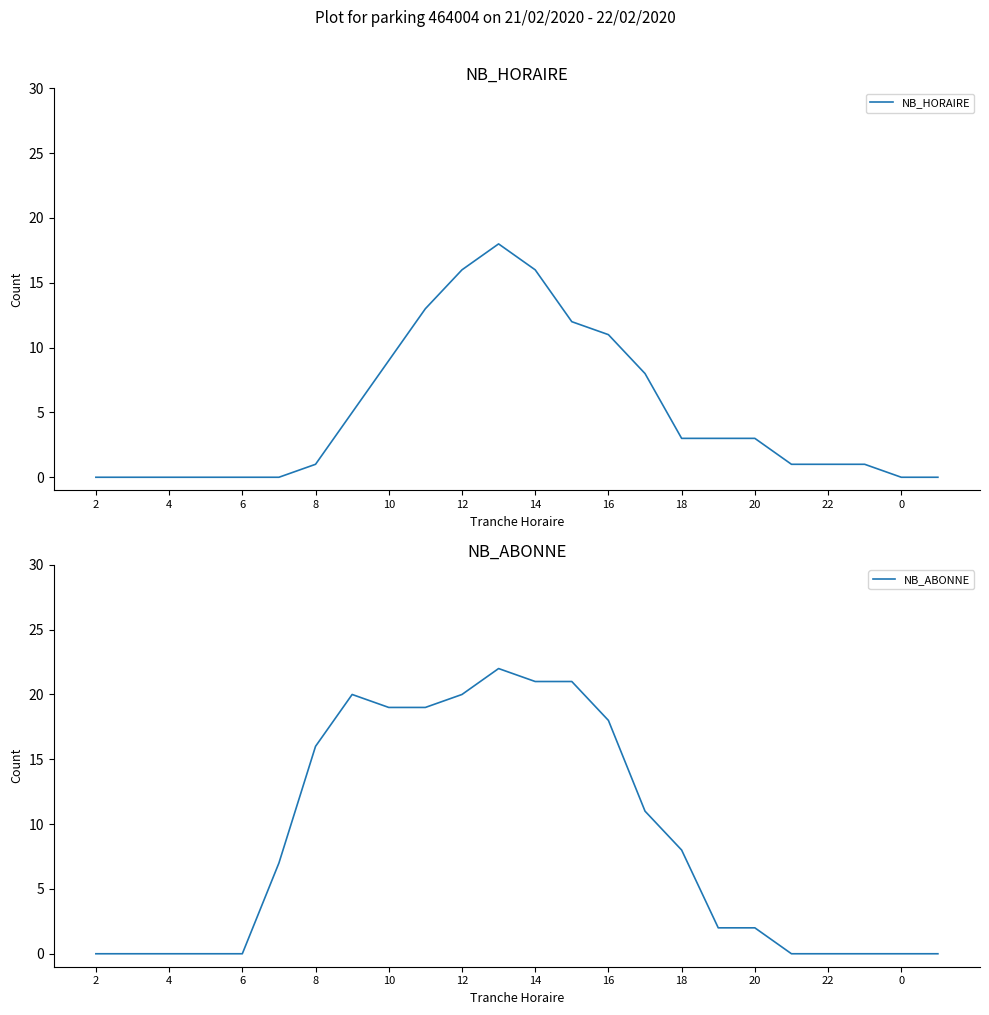

How many intersections are there between NB_ABONNE and NB_HORAIRE?

1